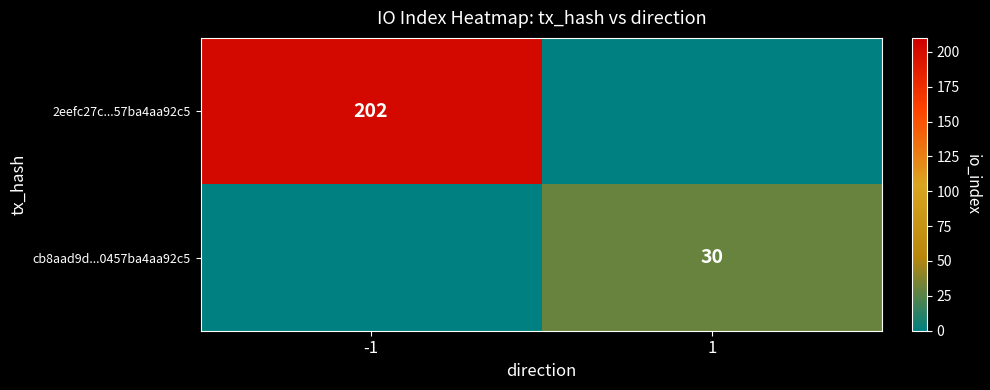

At which category does the chart reach its peak across all series?

-1